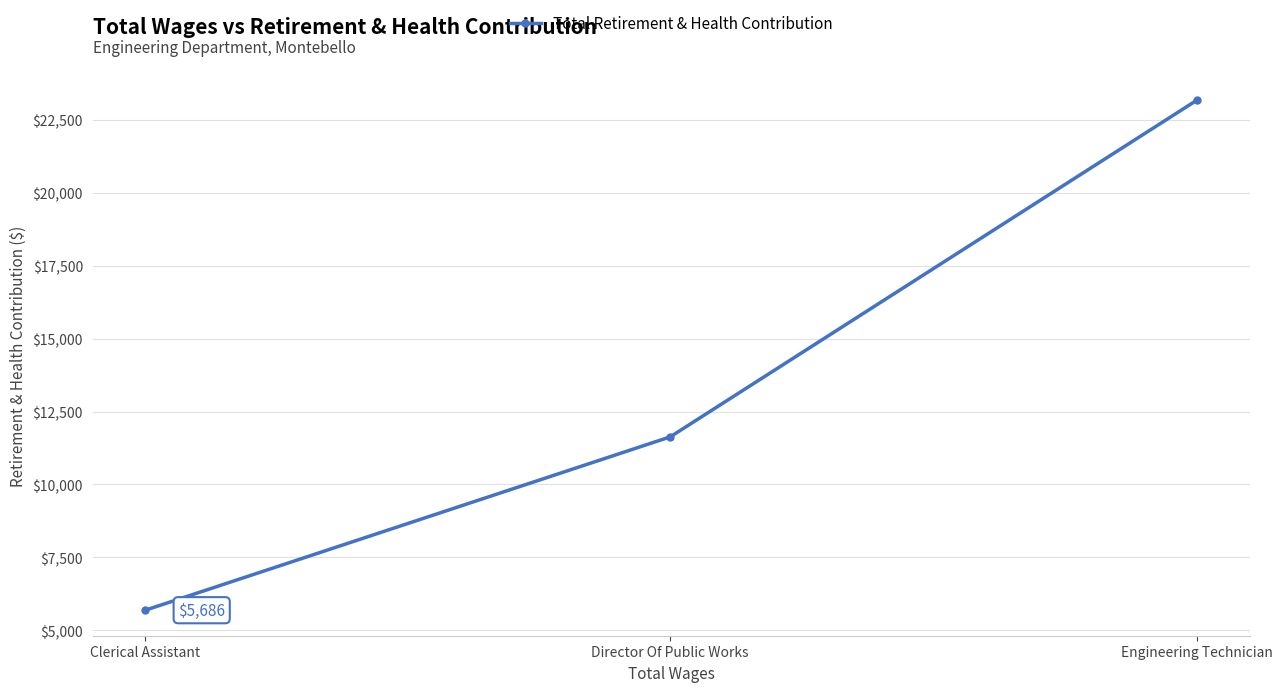

Count the values in the range 5686 to 23189.

3